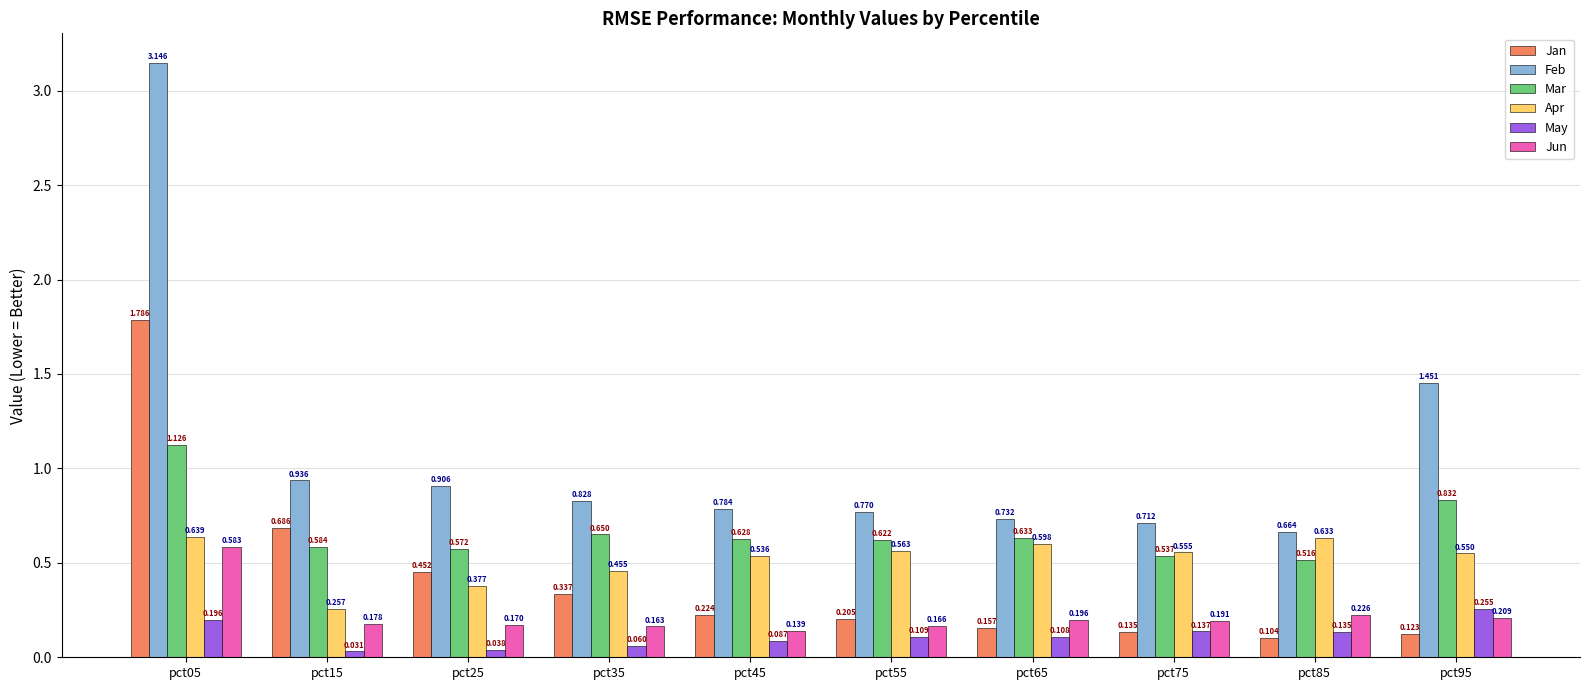

At which label does May reach its peak?

pct95